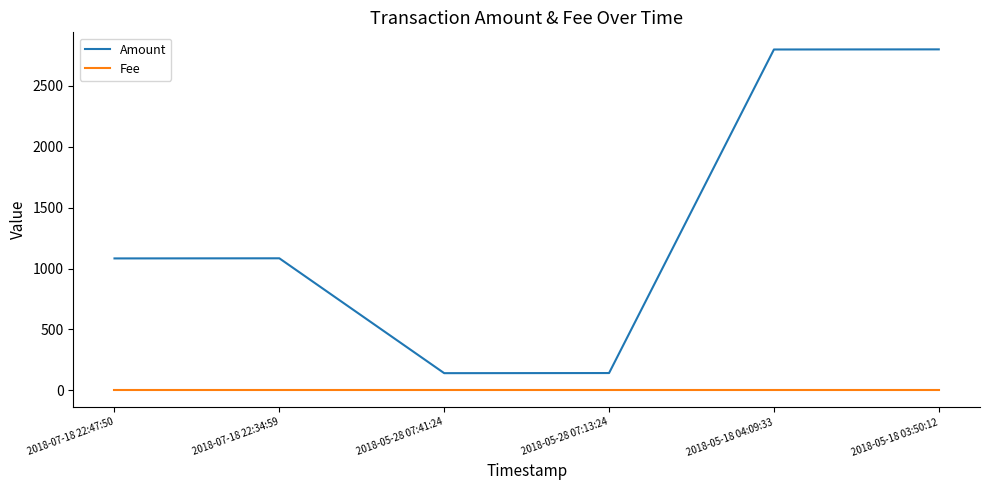

What is the greatest value displayed?

2800.0